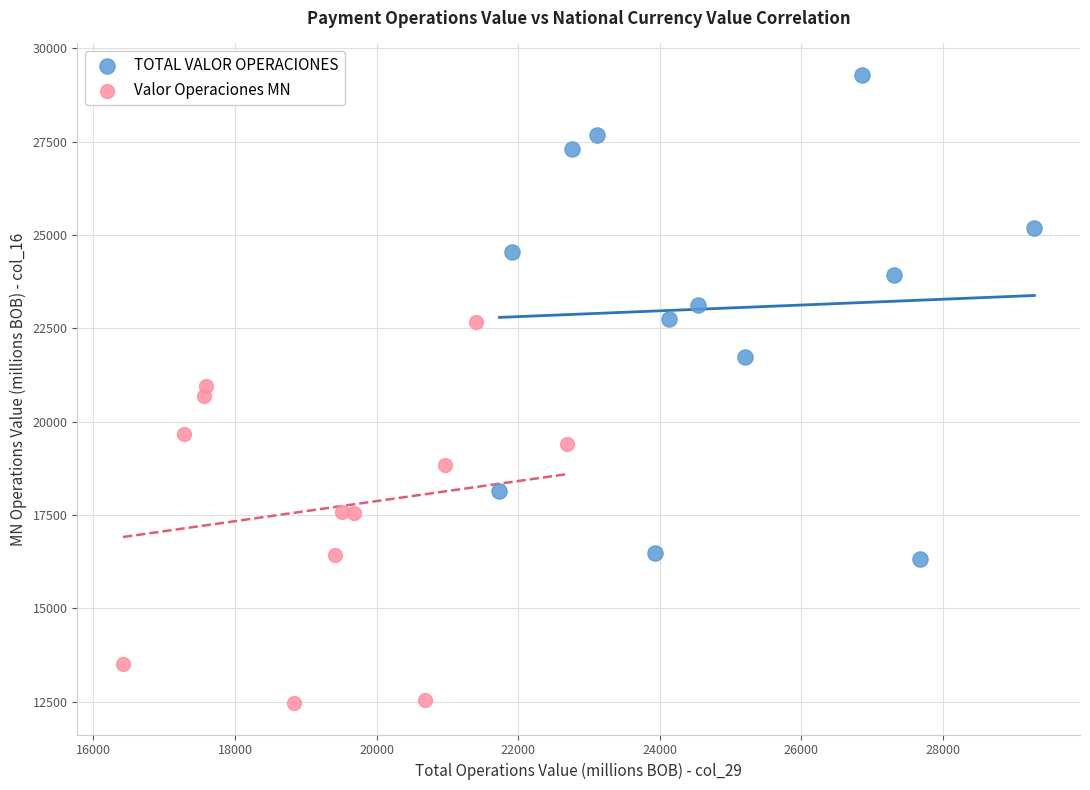

What are all the series names shown in the legend?

TOTAL VALOR OPERACIONES, Valor Operaciones MN